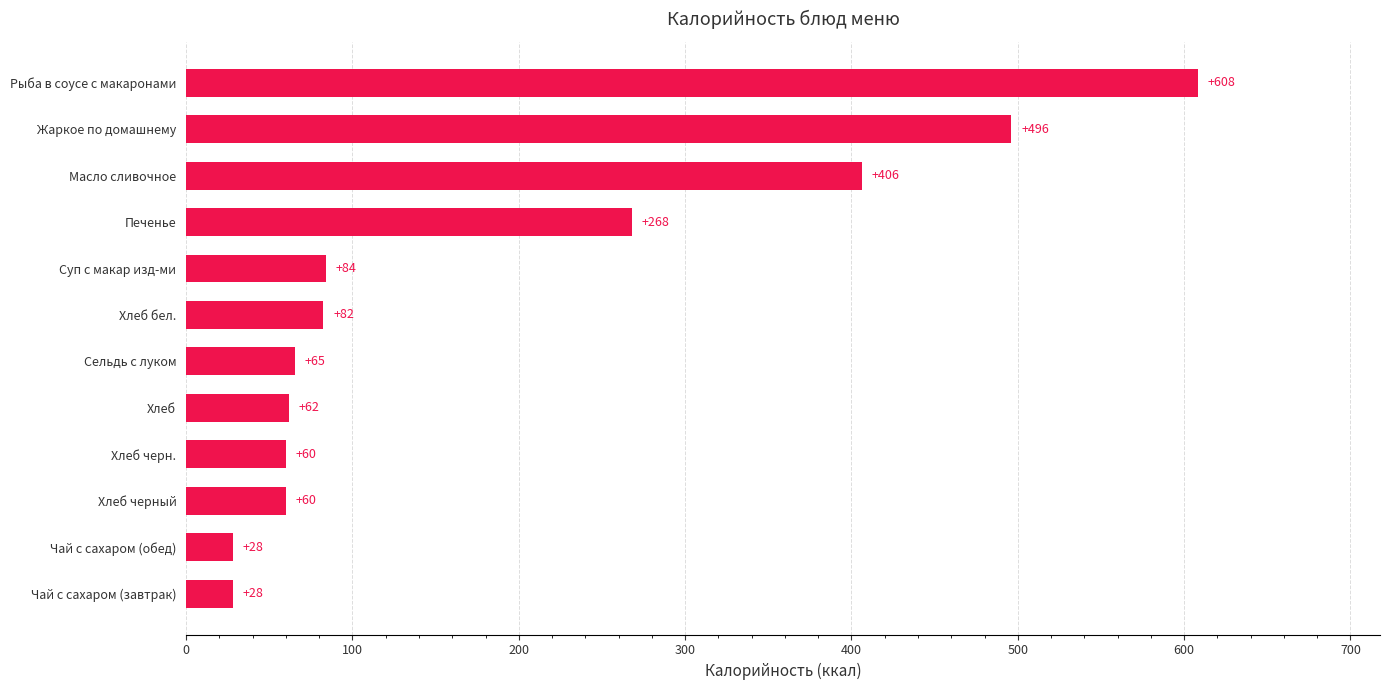

What is the ratio of the value at Печенье to the value at Рыба в соусе с макаронами?

0.4